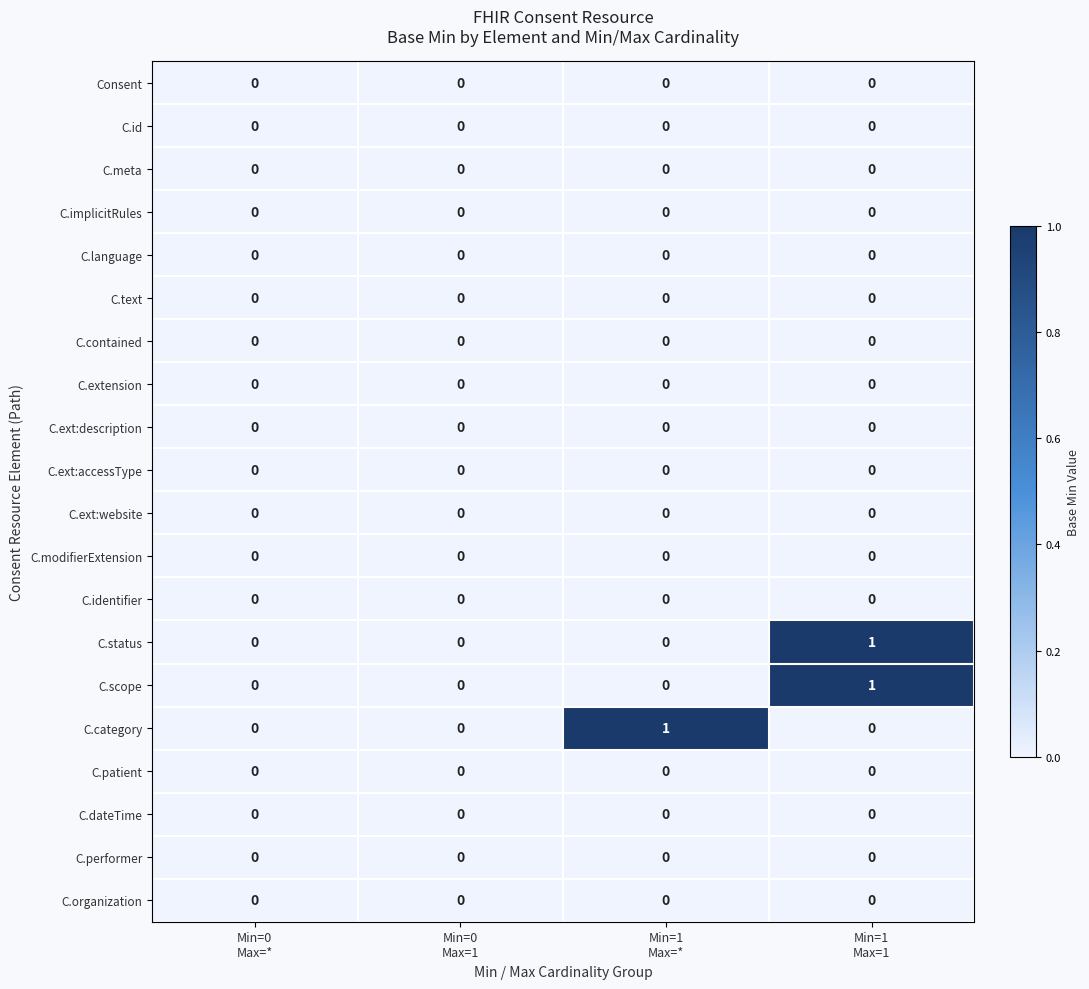

How many series are shown in this chart?

20